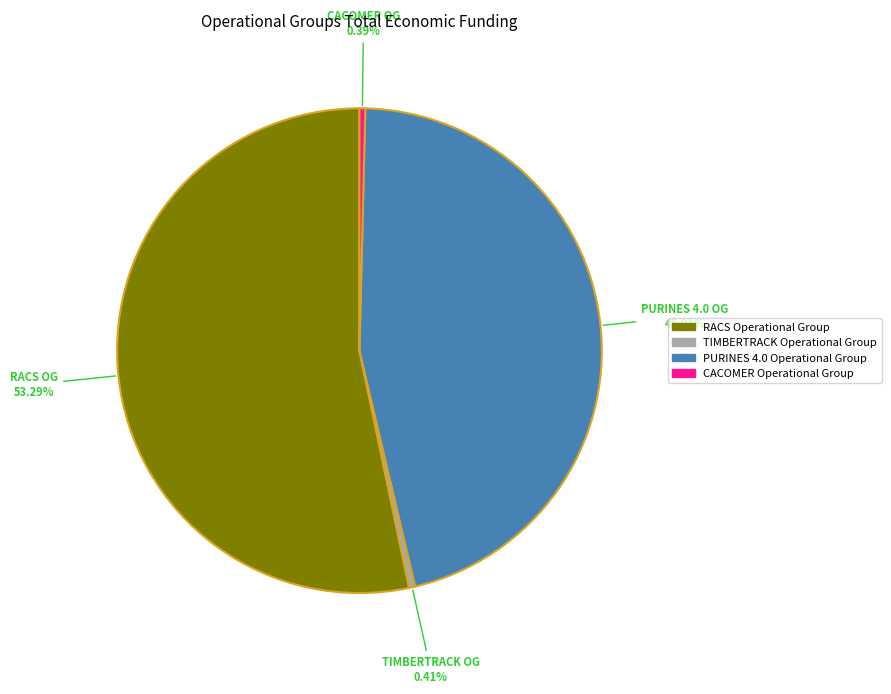

Count the number of slices in the pie.

4